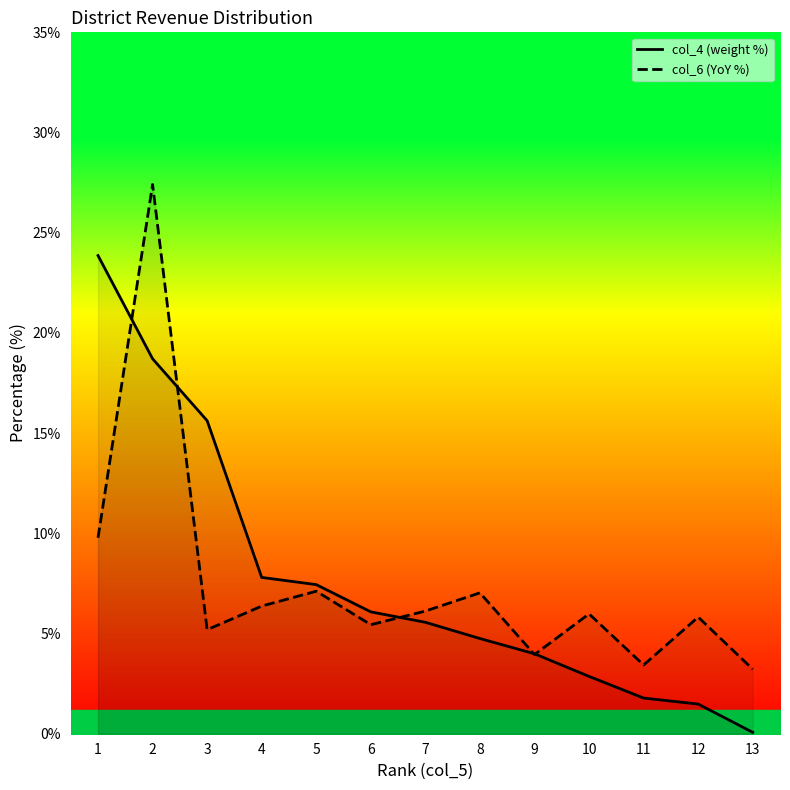

What are all the series names shown in the legend?

col_4 (weight %), col_6 (YoY %)